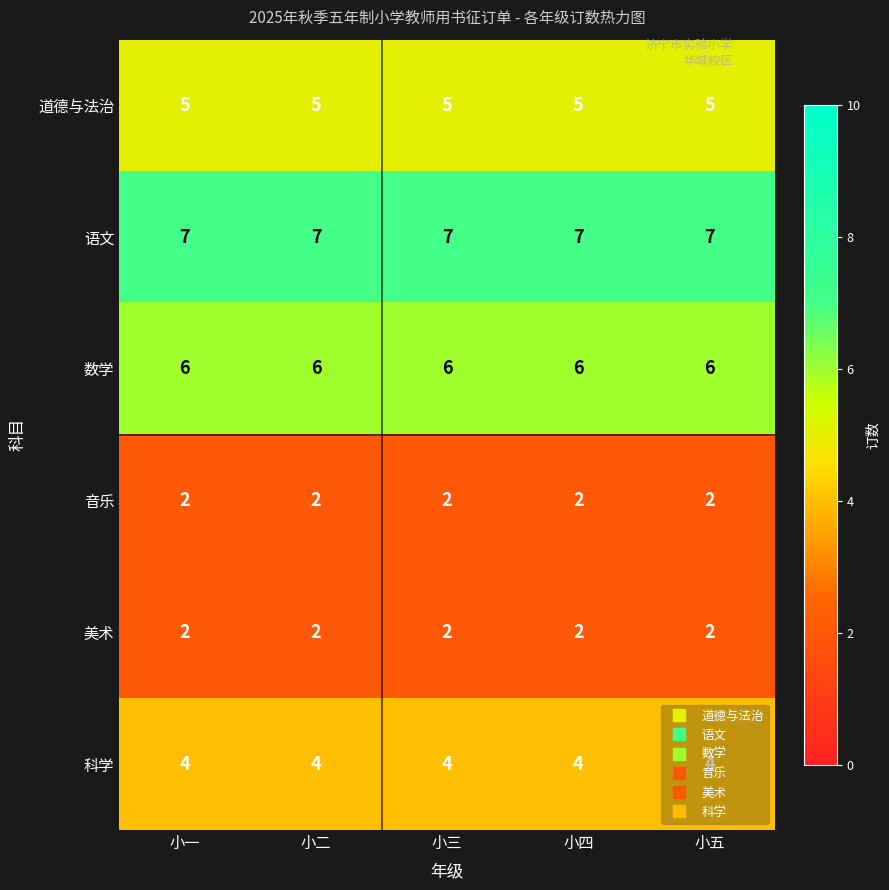

What is the sum of all 语文 values?

35